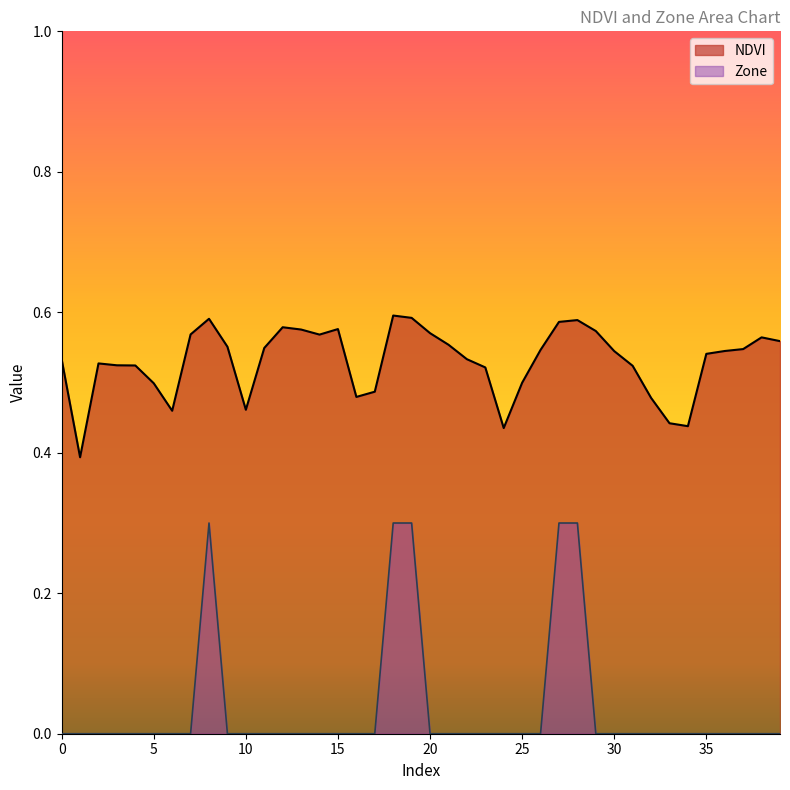

Rank the series by their average value, from highest to lowest.

NDVI, Zone